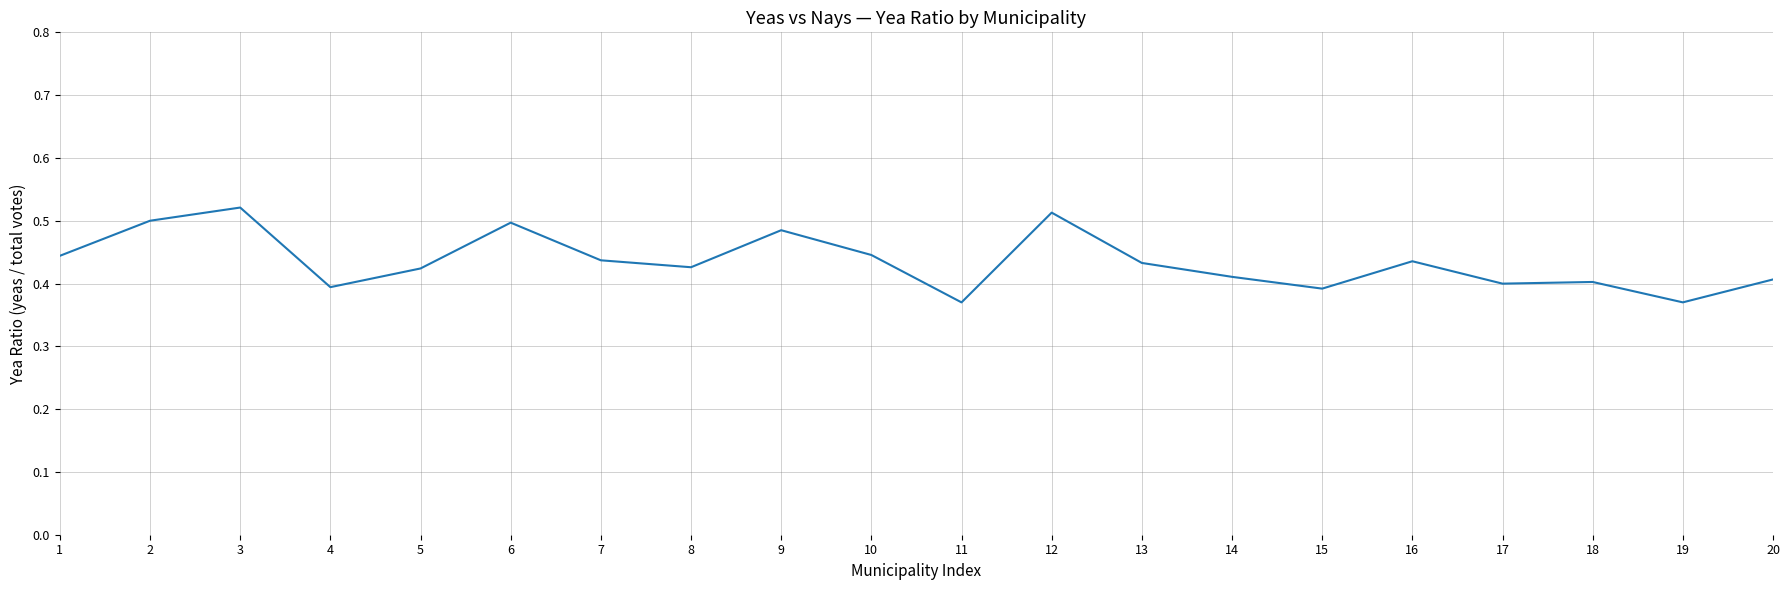

Which has a higher value, 4 or 8?

8